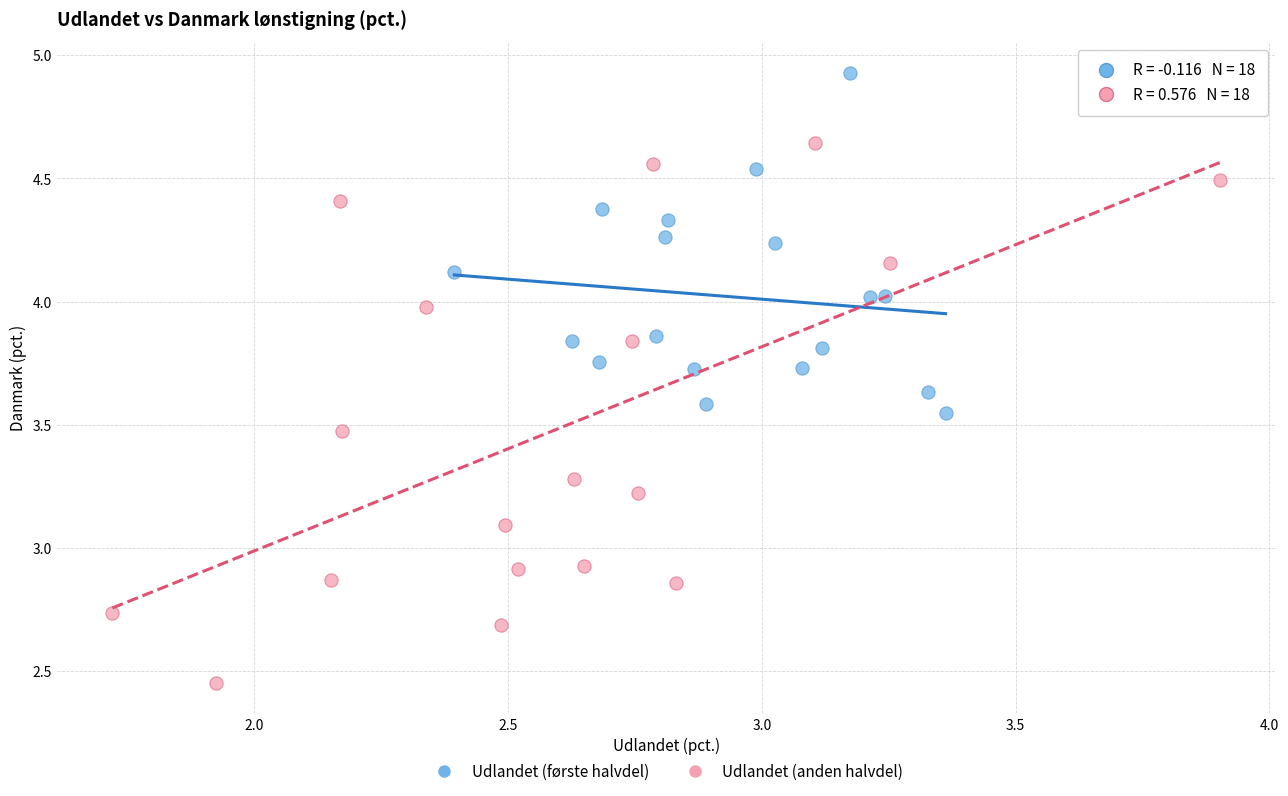

Which series has the largest Y range (max minus min)?

Udlandet (anden halvdel)